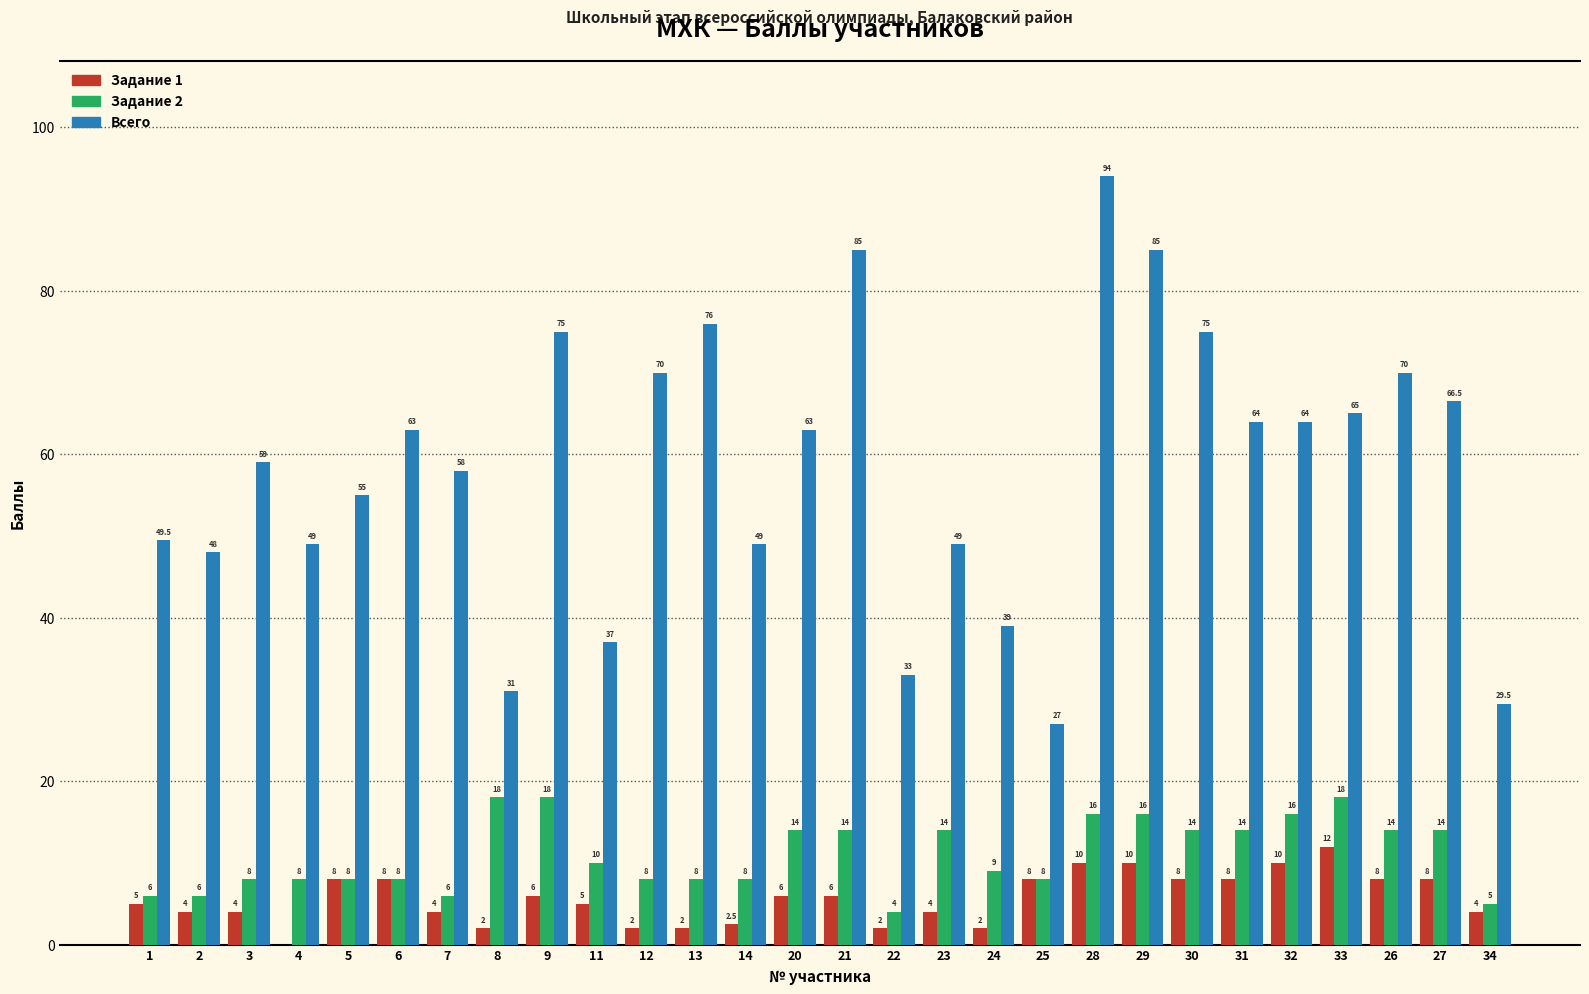

Which series has the widest spread of values?

Всего